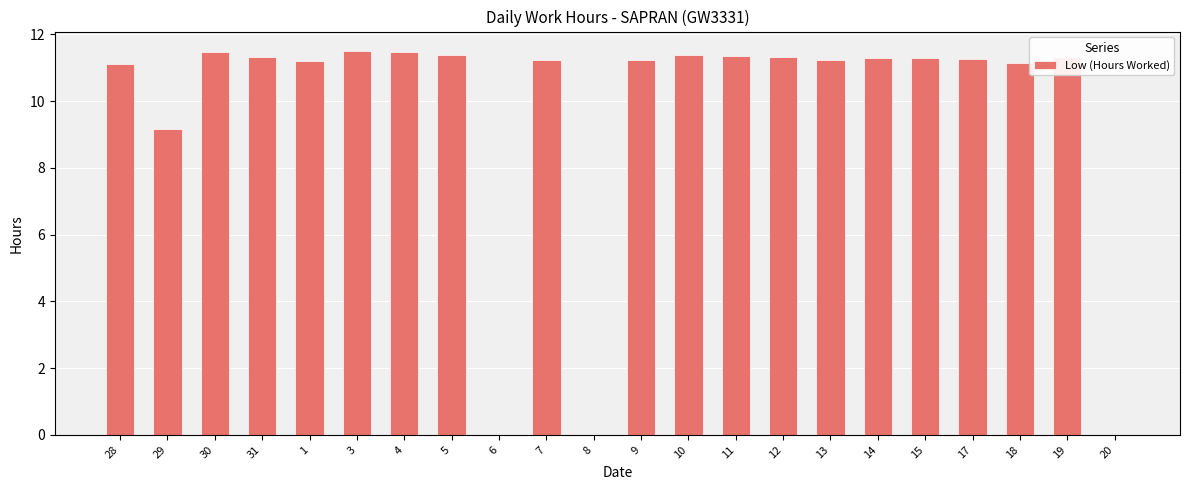

The chart shows a value of -3.5 at 20. True or false?

False